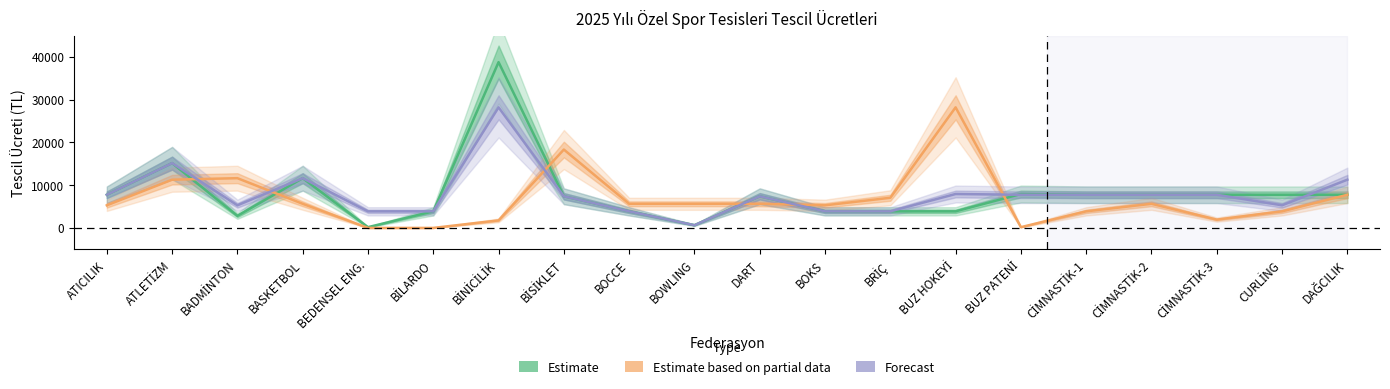

What is the sum of all Estimate values?

157928